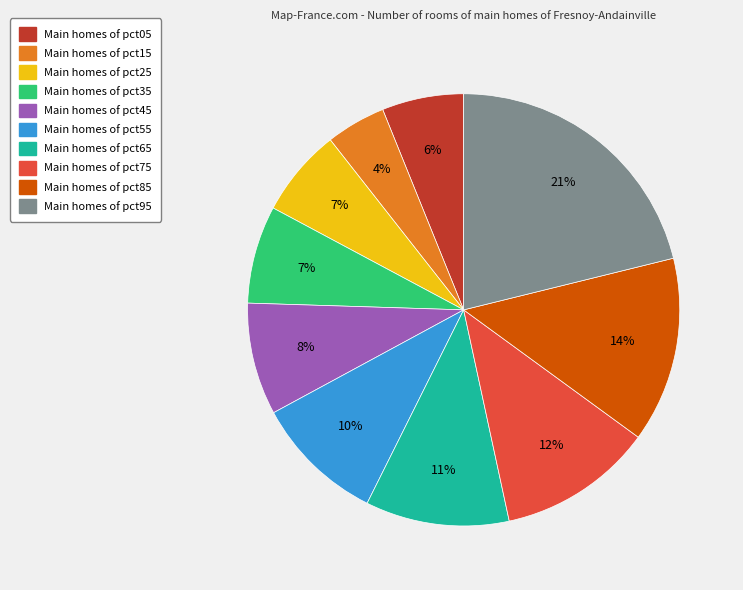

How many segments does this pie chart have?

10